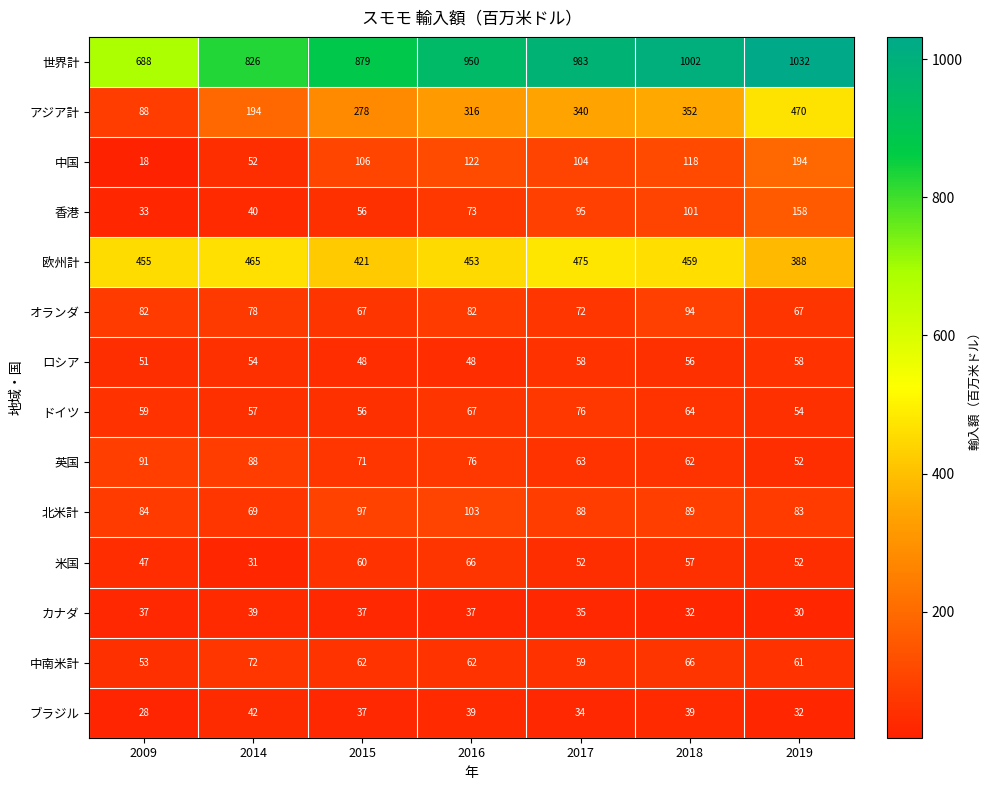

What value does the 北米計 series have at 2018?

89